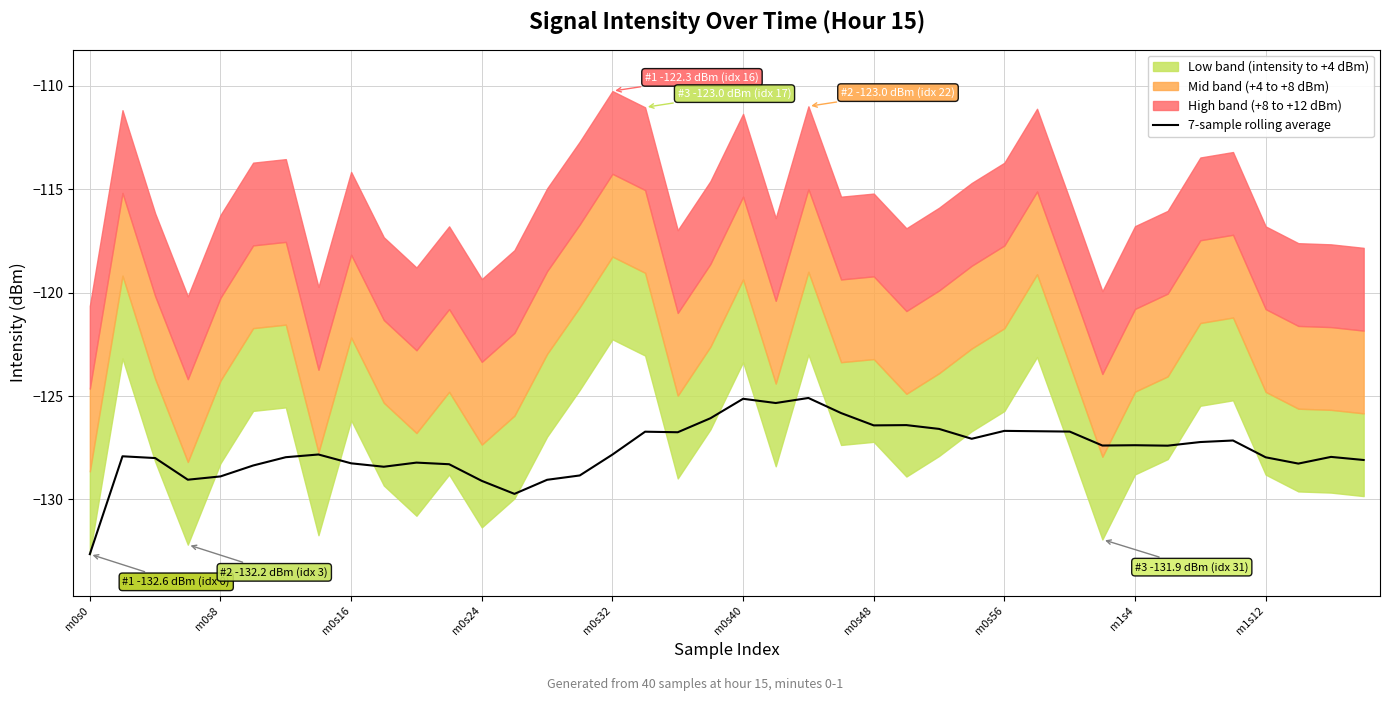

What is the difference between the maximum and minimum values?

7.5